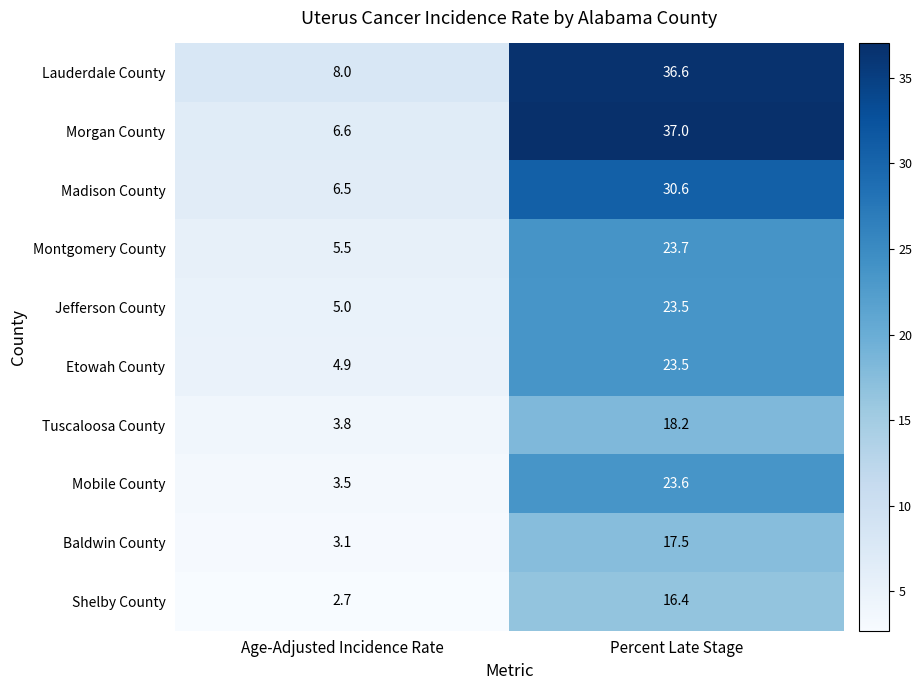

Is it true that Morgan County equals 10.4 at Age-Adjusted Incidence Rate?

False